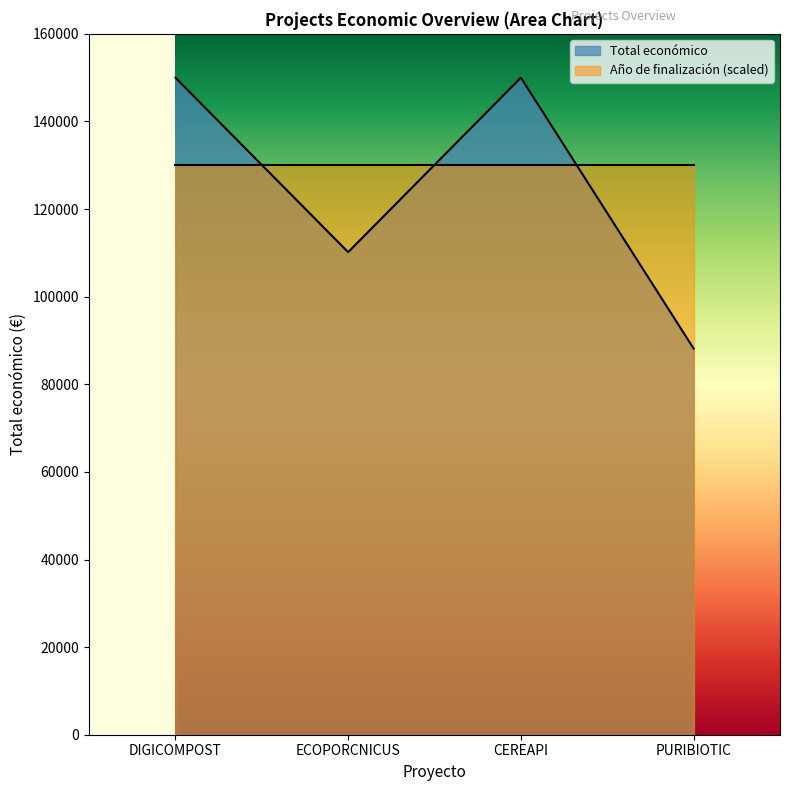

Reading left to right, what are all the values shown in this chart?

DIGICOMPOST=150000	ECOPORCNICUS=110168	CEREAPI=150000	PURIBIOTIC=88160